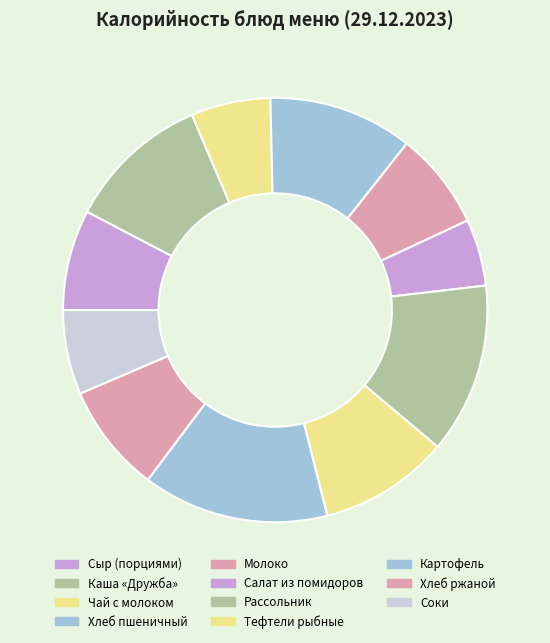

Is it true that Тефтели рыбные is 10% of the pie?

True